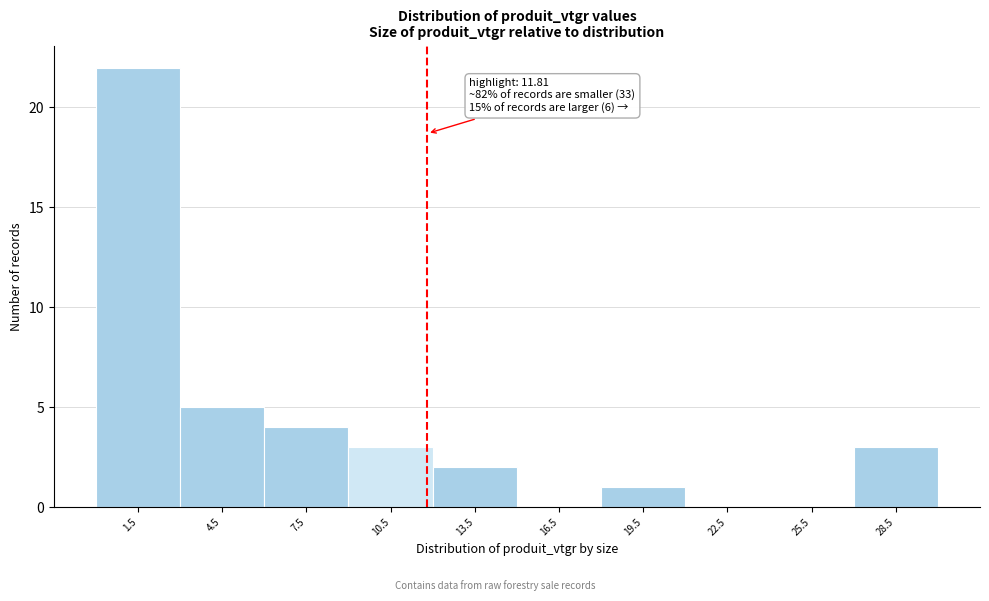

Which range on the x-axis has the tallest bar?

0 to 3